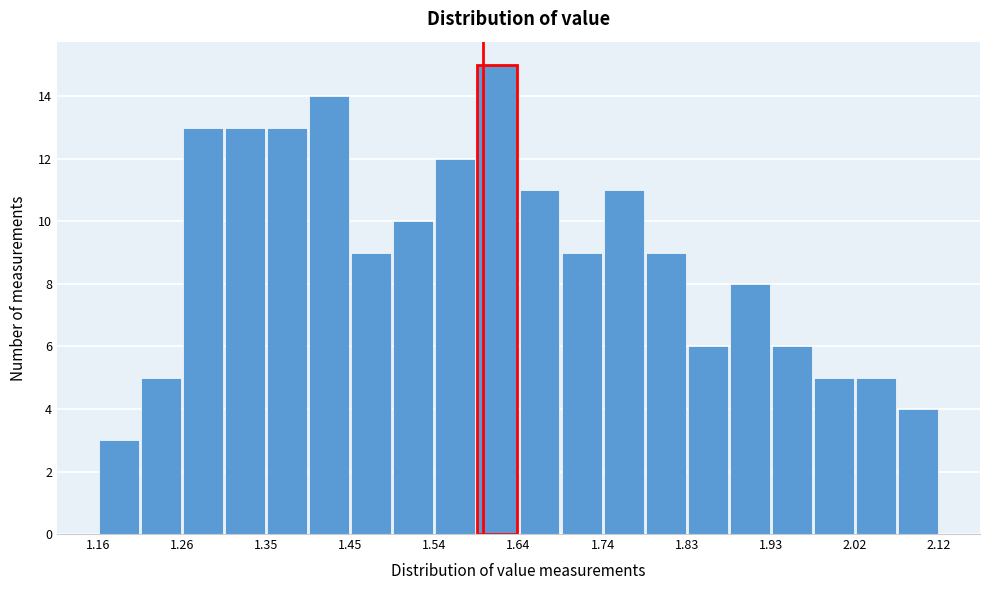

What is the height of the bar covering 1.544 to 1.592 on the x-axis? Neither the bar edges nor the heights are printed on the chart, so give them approximately, as read against the axes.

12